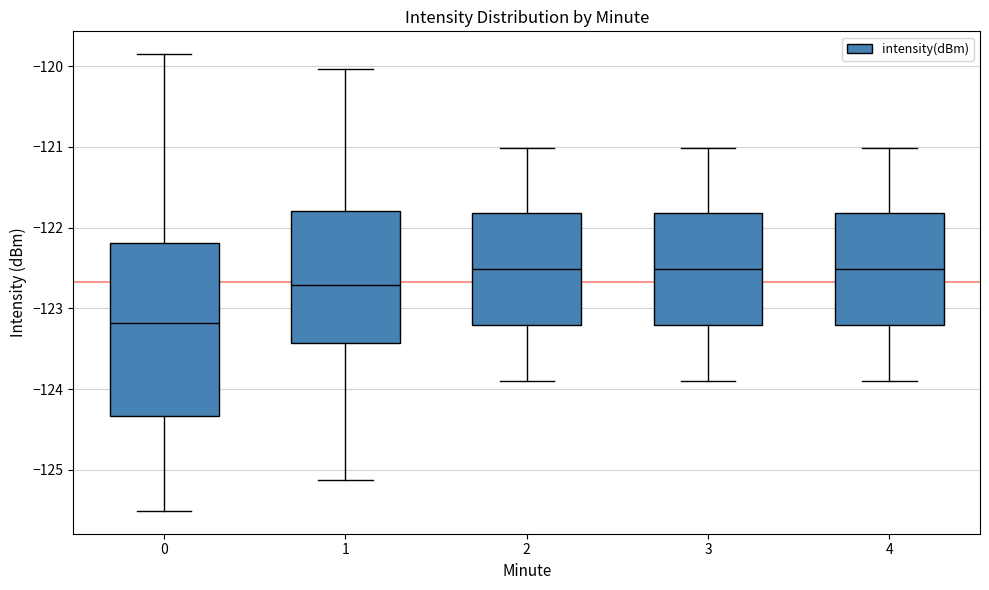

Reading left to right, read every box against the y-axis: the position of its median line, the range the box covers, and the ends of its whiskers. The values are not printed on the chart, so give them approximately, as read against the axis.

0: median -123.2, box -124.3 to -122.2, whiskers -125.5 to -119.9
1: median -122.7, box -123.4 to -121.8, whiskers -125.1 to -120.0
2: median -122.5, box -123.2 to -121.8, whiskers -123.9 to -121.0
3: median -122.5, box -123.2 to -121.8, whiskers -123.9 to -121.0
4: median -122.5, box -123.2 to -121.8, whiskers -123.9 to -121.0